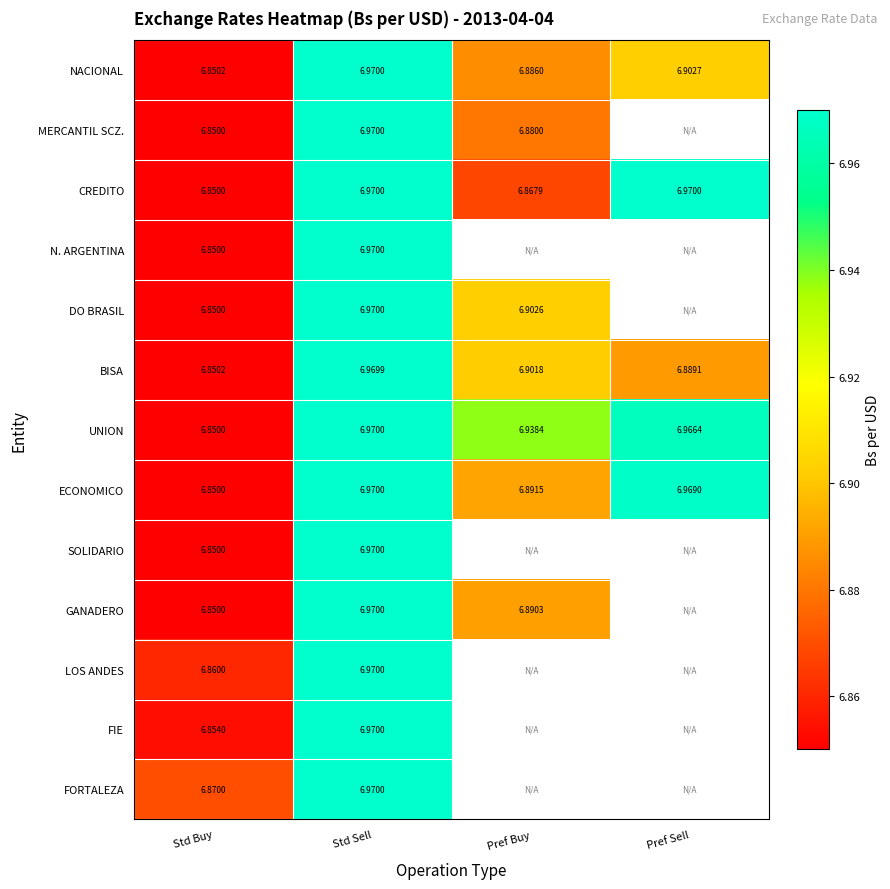

What is the spread (max minus min) of values at Pref Sell?

0.1